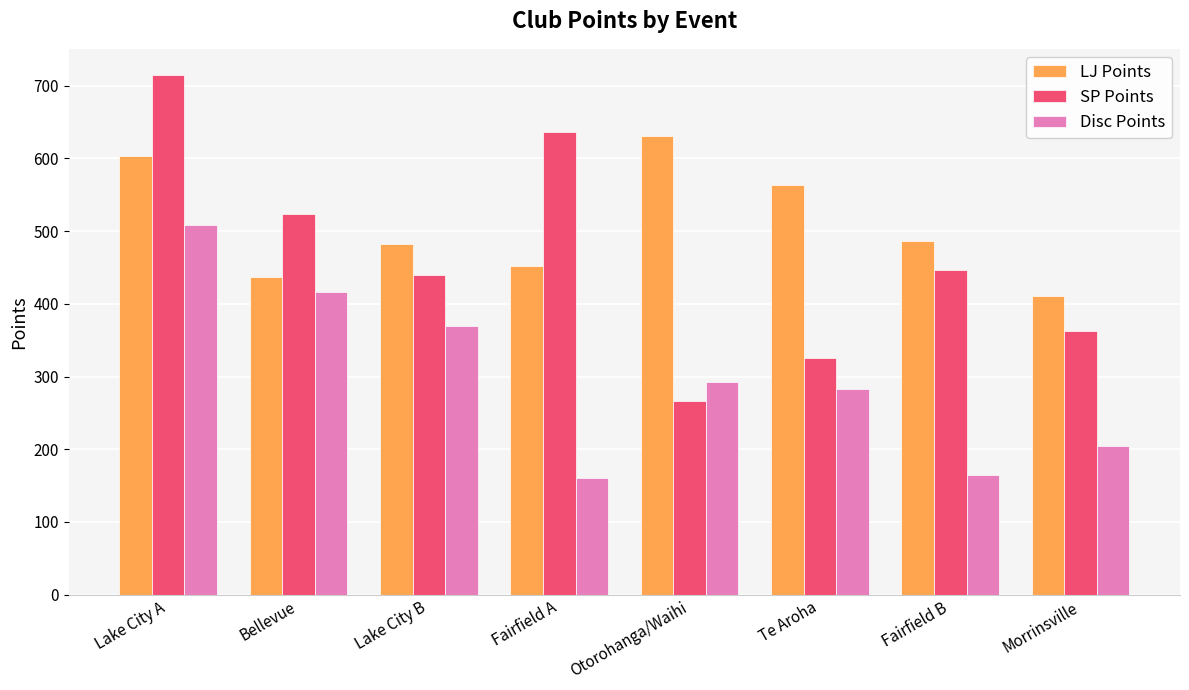

What is the label of the 4th bar from the right?

Otorohanga/Waihi